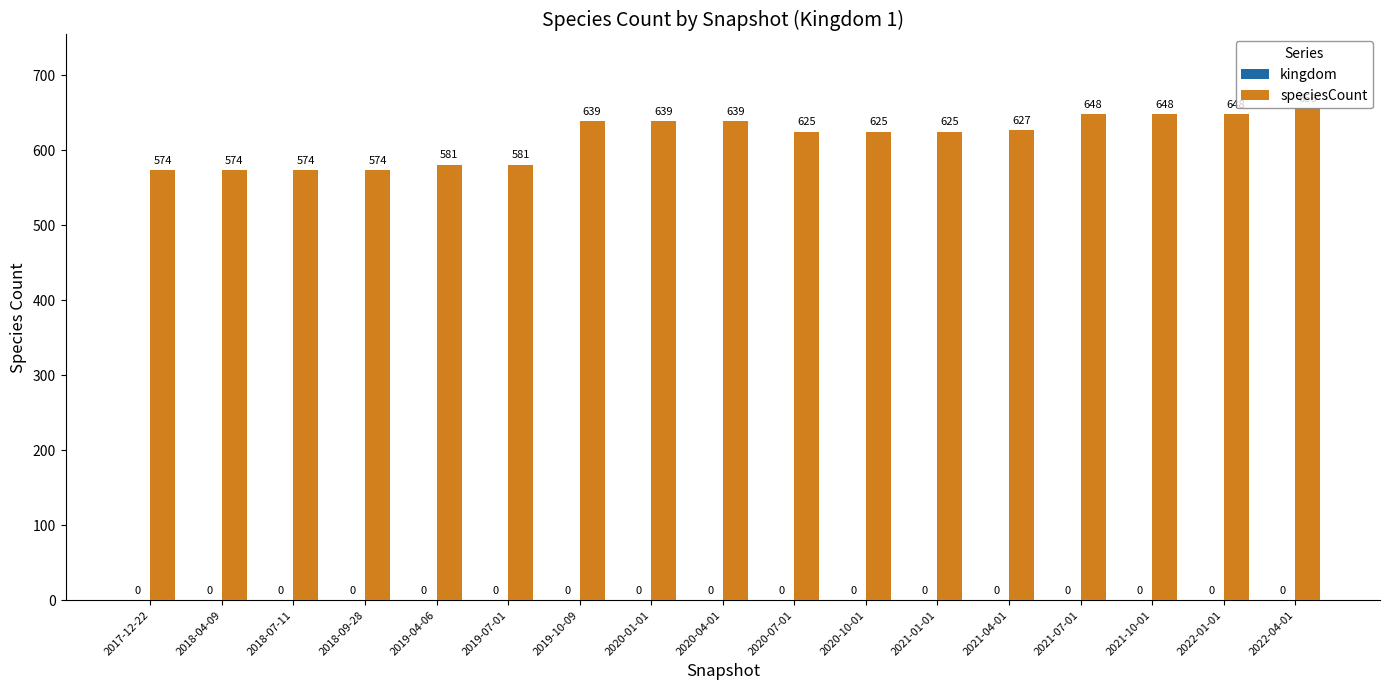

How many data points are less than 625?

6